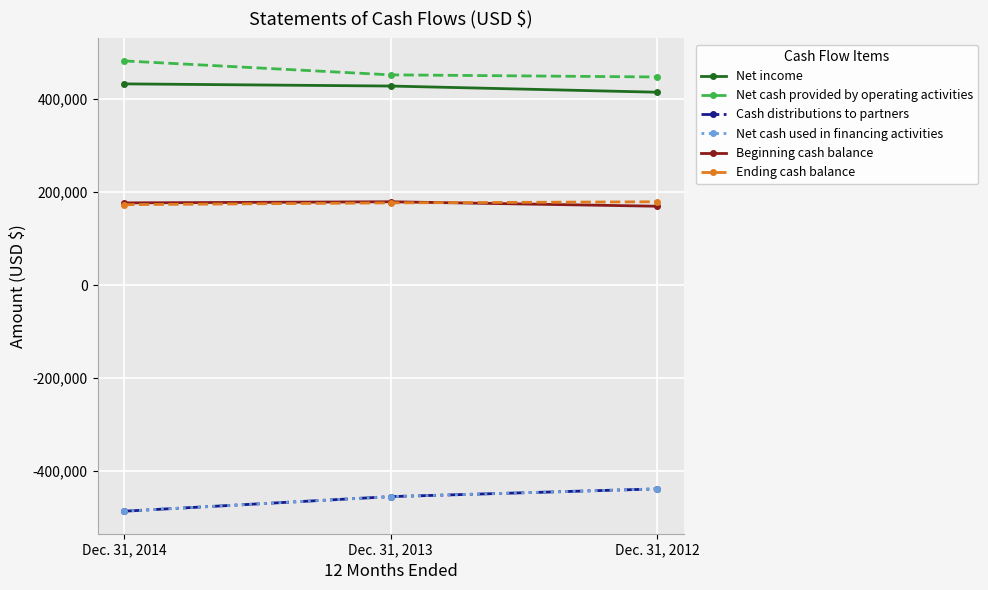

The value of Net cash used in financing activities at Dec. 31, 2014 is -325809. True or false?

False